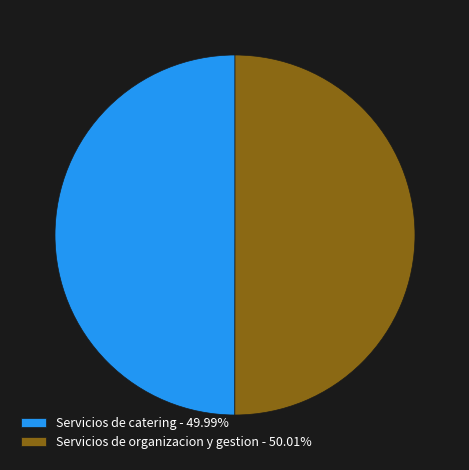

Approximately how many times larger is the value at Servicios de catering - 49.99% compared to Servicios de organizacion y gestion - 50.01%?

1.0